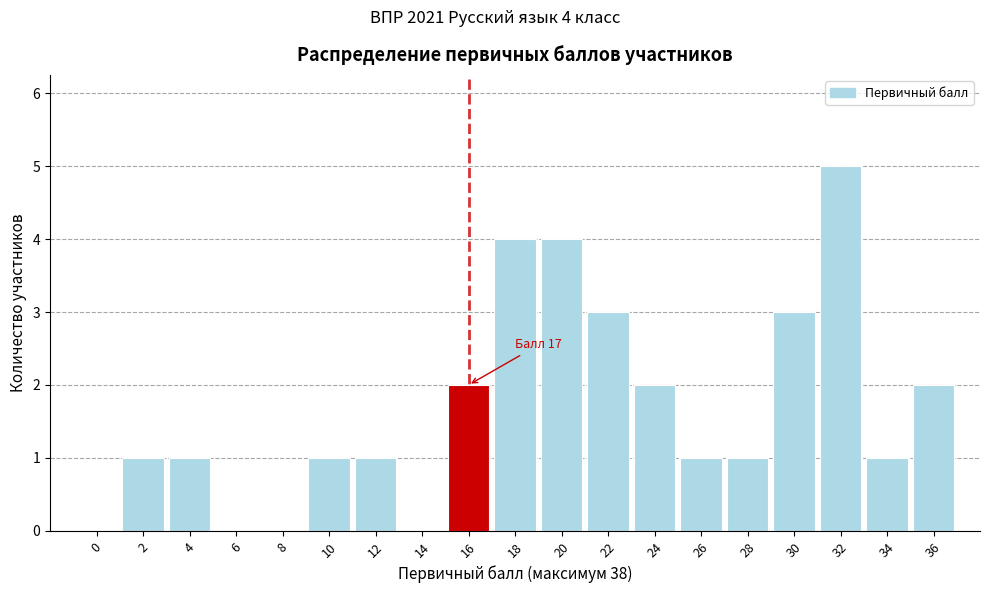

Reading left to right, extract all data points from this chart.

0=0	2=1	4=1	6=0	8=0	10=1	12=1	14=0	16=2	18=4	20=4	22=3	24=2	26=1	28=1	30=3	32=5	34=1	36=2